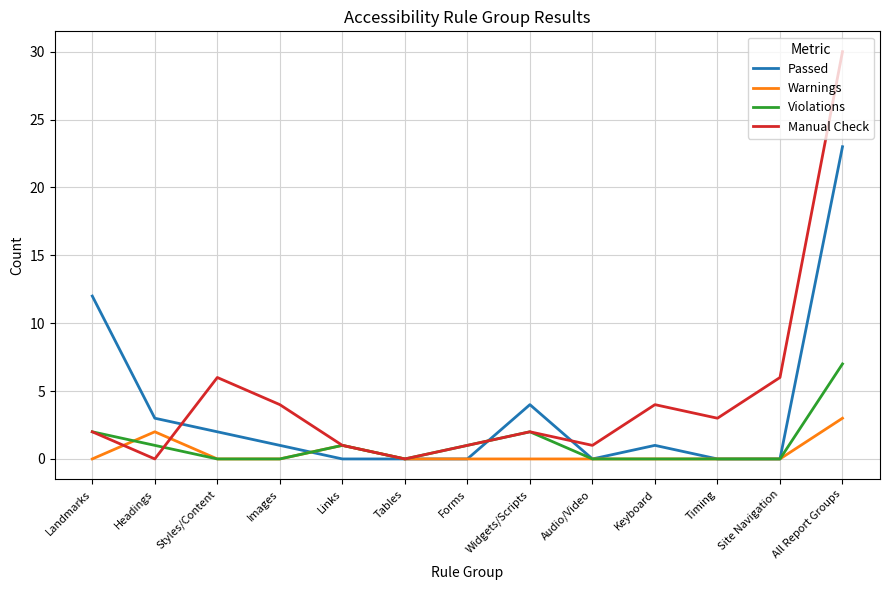

True or false: Violations has a value of 1 at Forms.

True